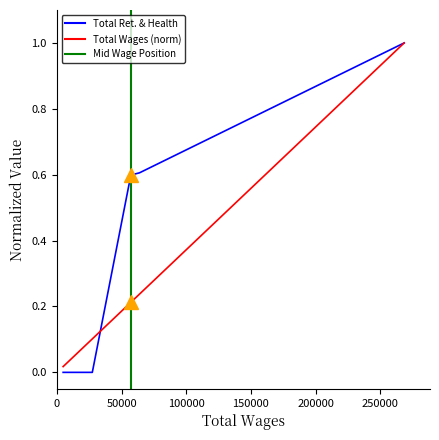

What is the change in value from 27280.0 to 268549.0?

+1.0